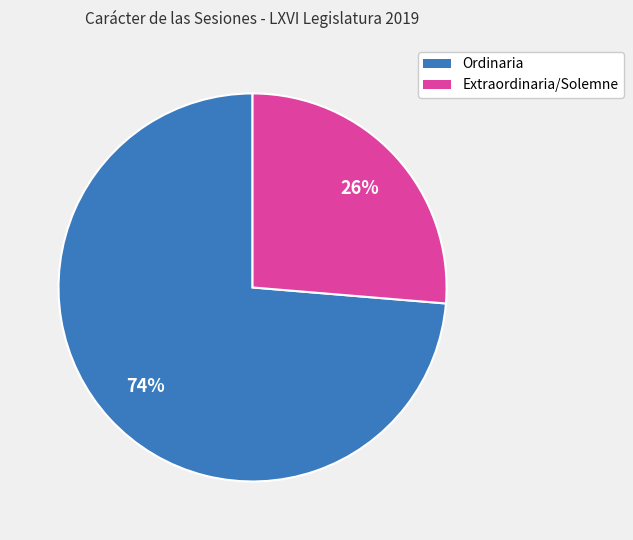

To the nearest percent, what is the average slice percentage?

50%